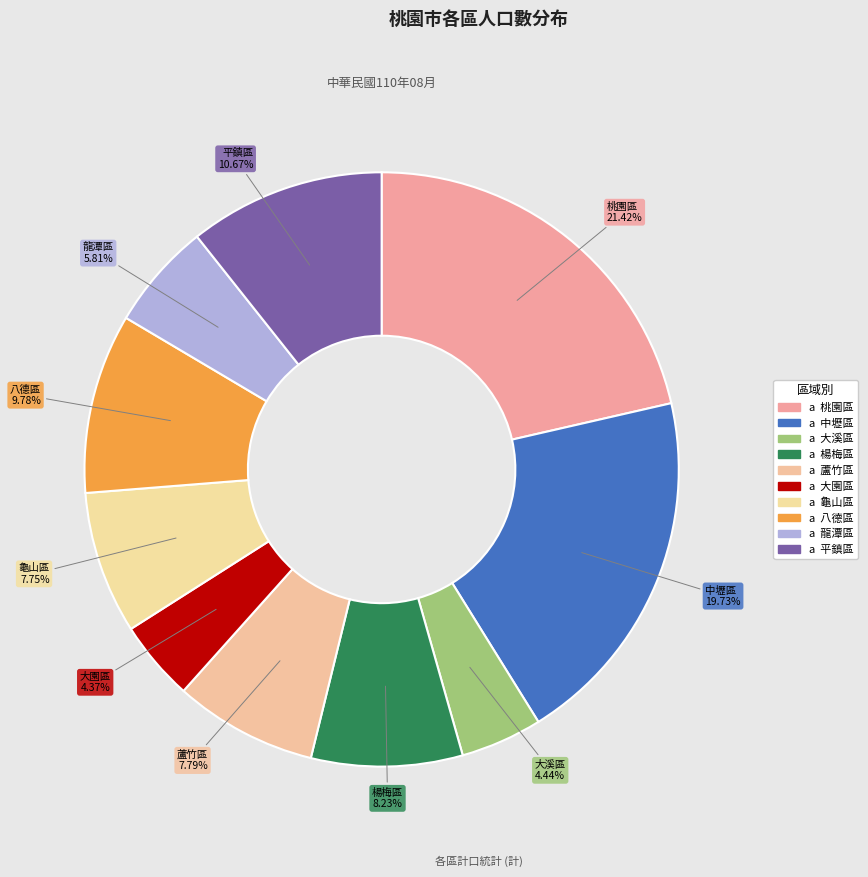

To the nearest percent, what percentage of the pie is 桃園區?

21%